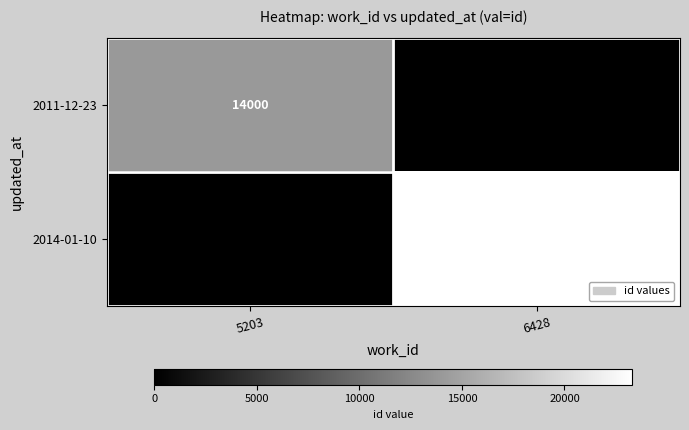

Is it true that 2011-12-23 equals 14000 at 5203?

True